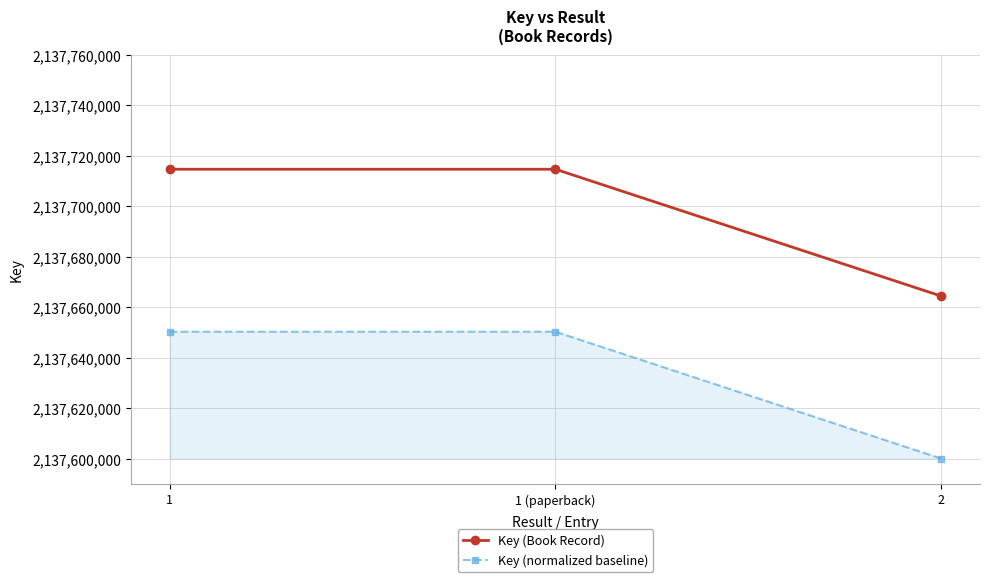

The value of Key (Book Record) at 1 is 2137714660. True or false?

True